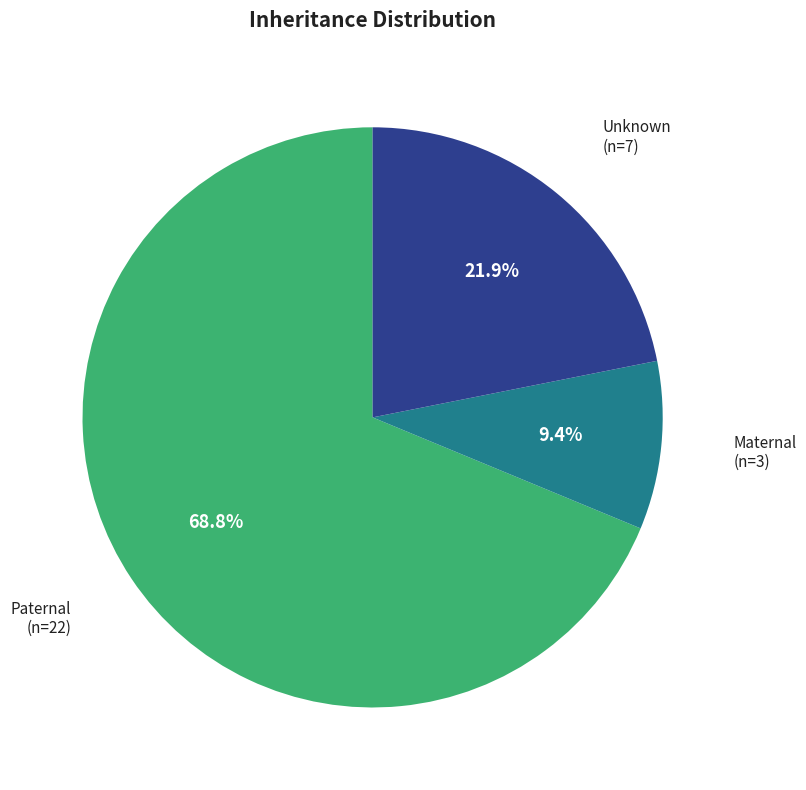

Rank the categories by value from highest to lowest.

Paternal, Unknown, Maternal